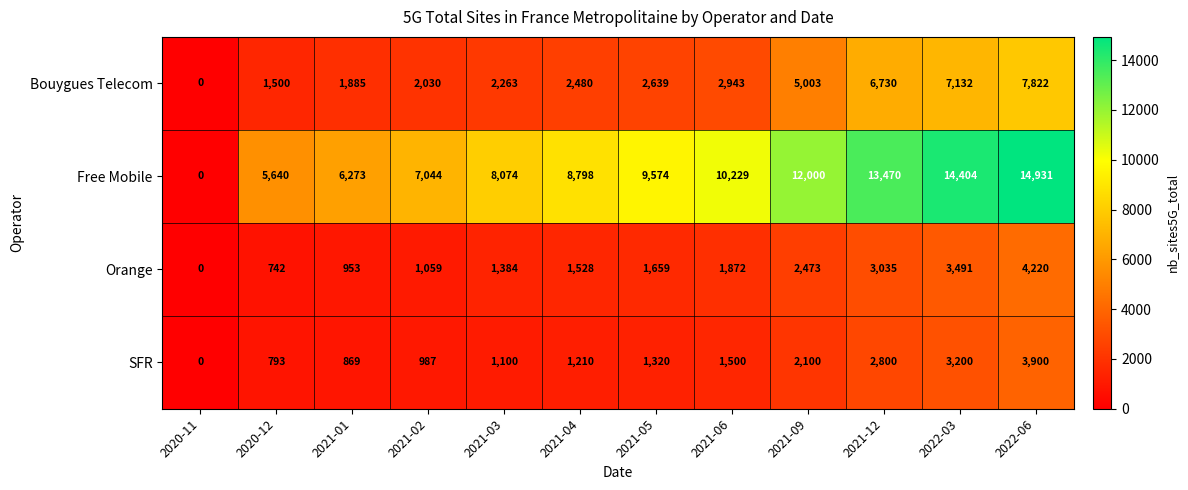

What value does the Bouygues Telecom series have at 2020-12, to the nearest 50?

1500